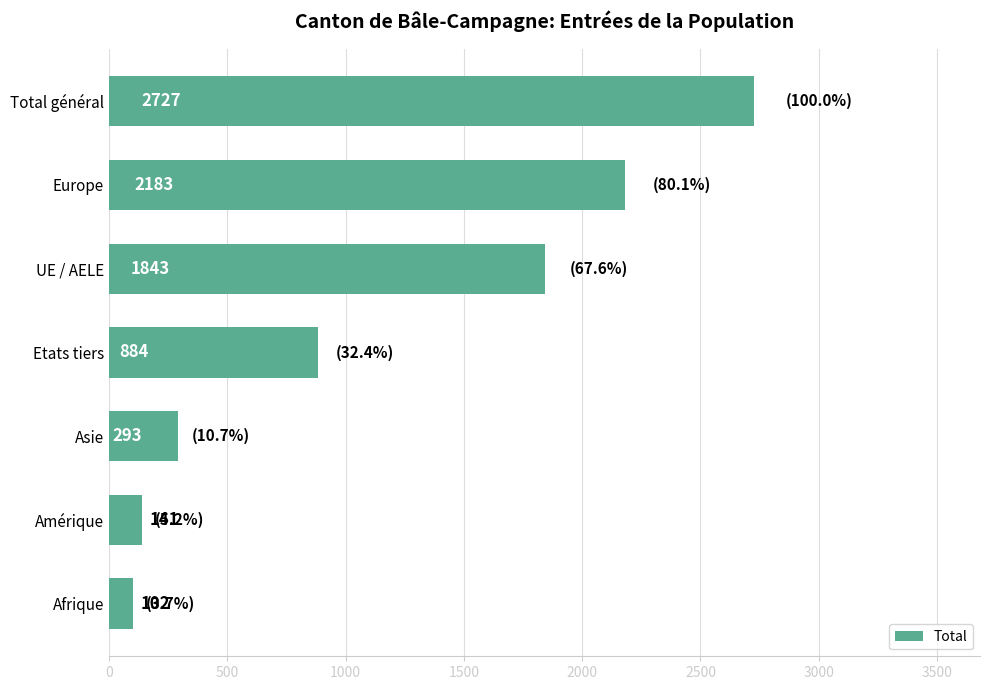

What is the change in value from Amérique to Etats tiers?

+743